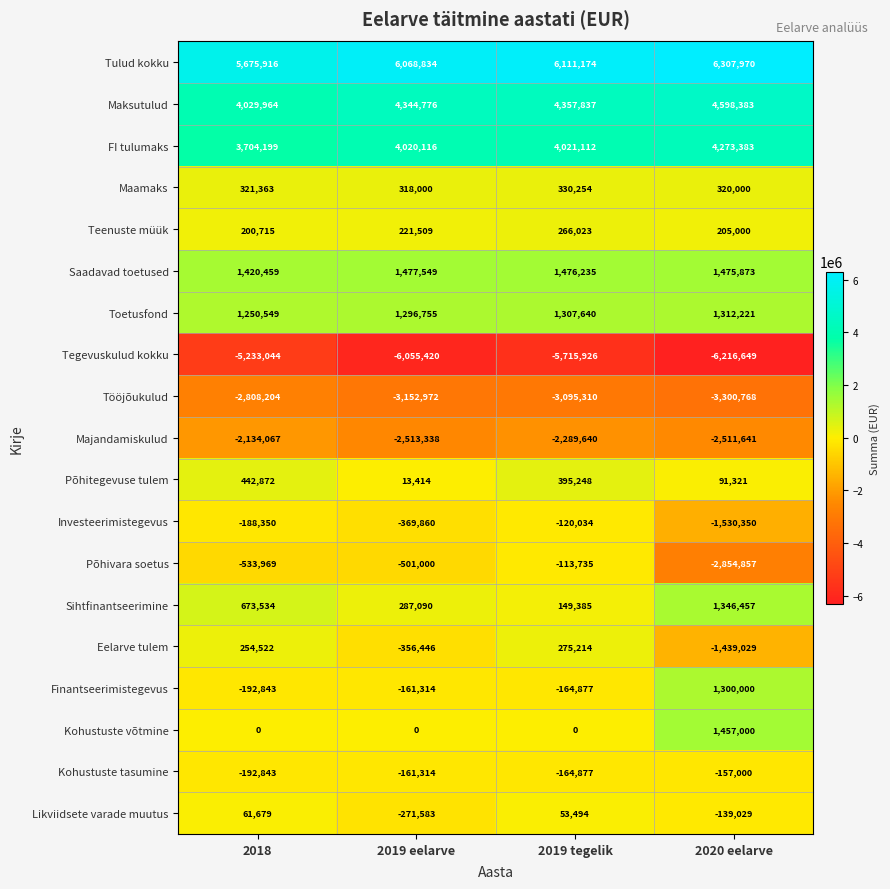

List the labels in order of Investeerimistegevus value, largest first.

2019 tegelik, 2018, 2019 eelarve, 2020 eelarve